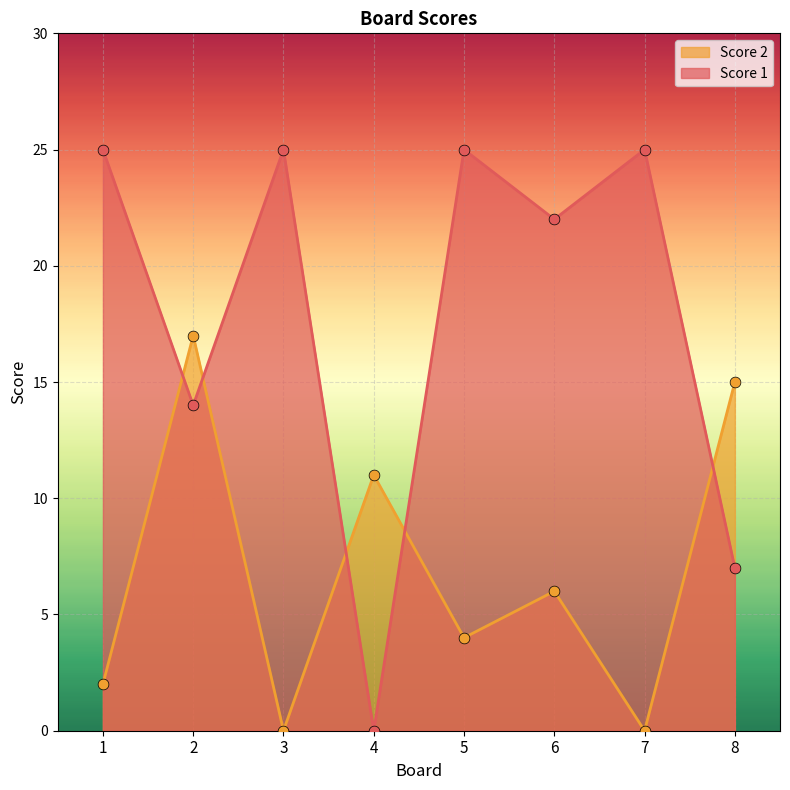

What is the total value across all series at 3?

25